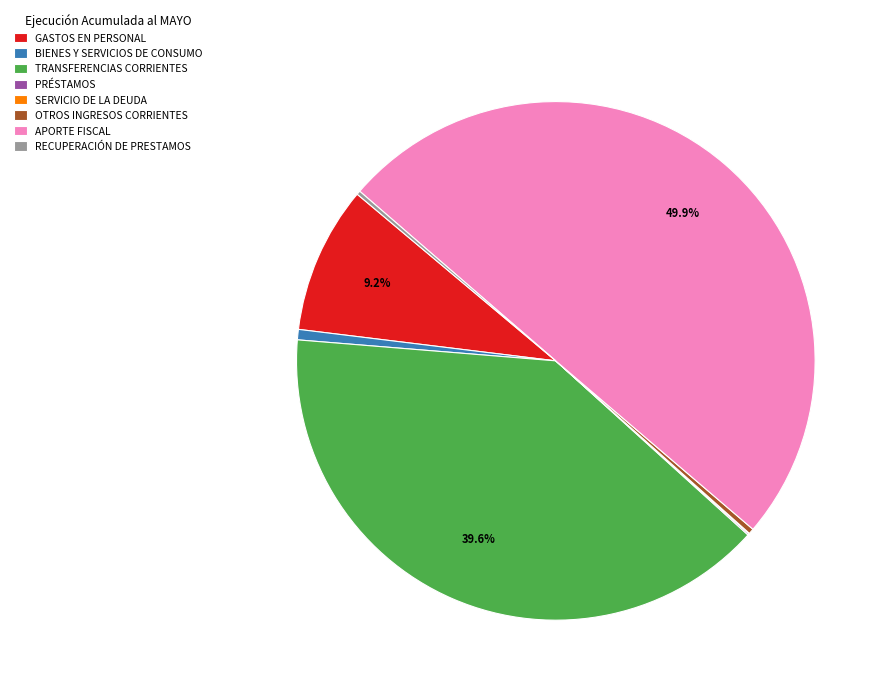

How much of the chart is everything except GASTOS EN PERSONAL?

90.8%